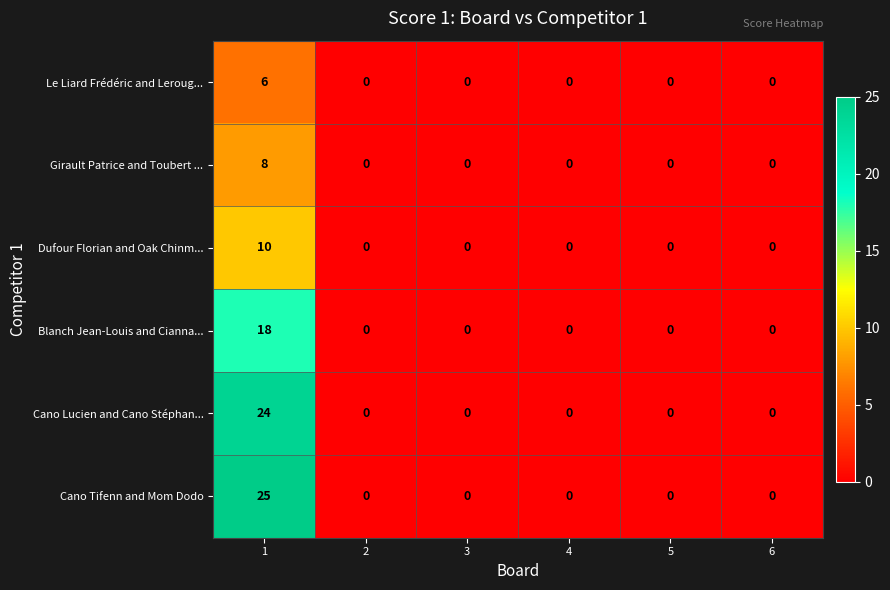

The Le Liard Frédéric and Leroug... series shows 0 at 3. True or false?

True